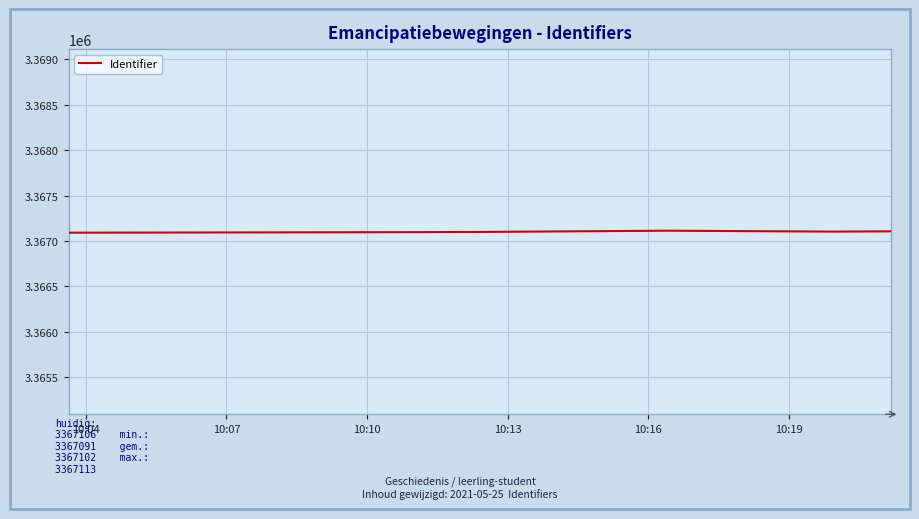

What is the smallest value displayed?

3367091